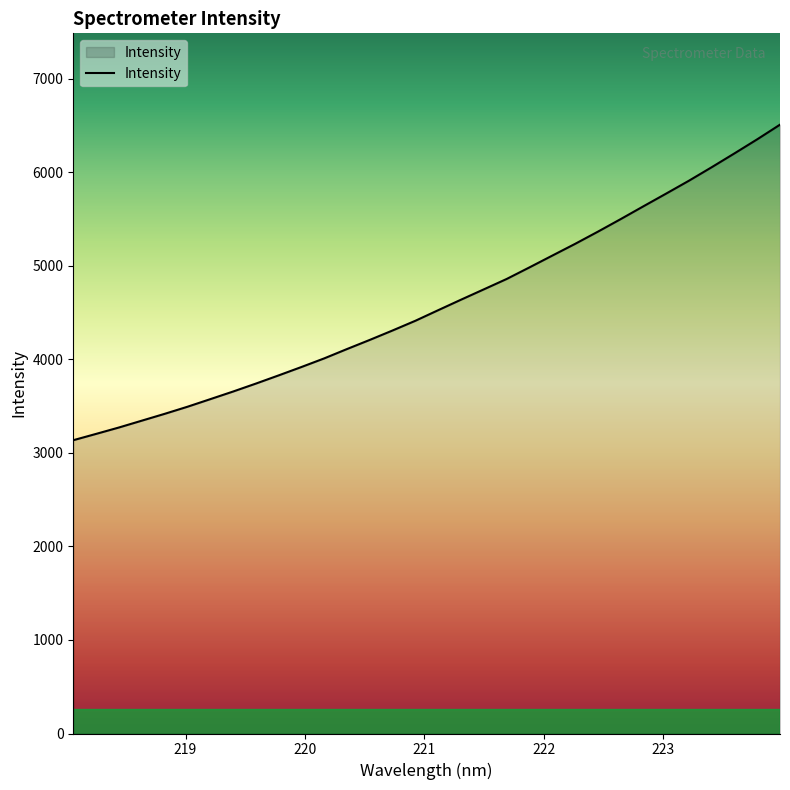

What is the maximum value shown in the chart?

6511.2